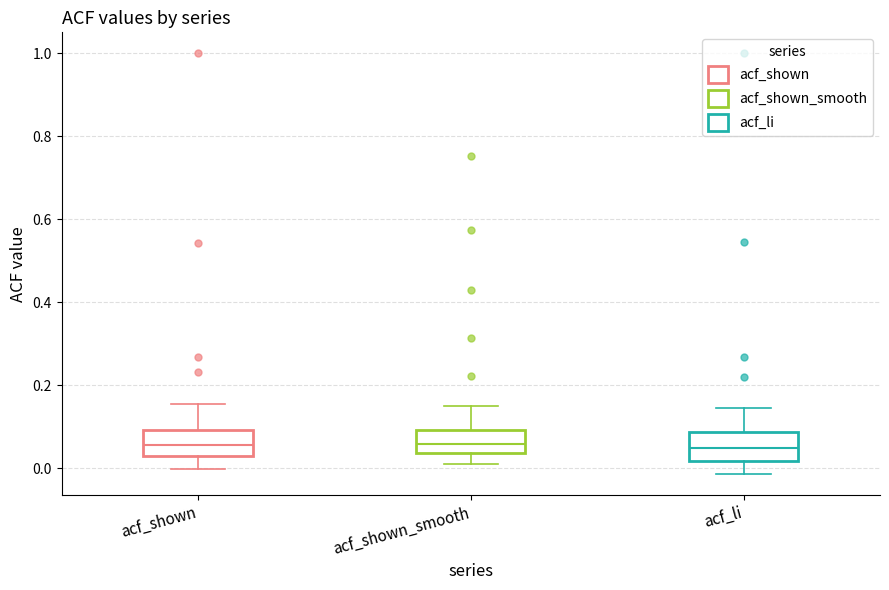

Reading left to right, transcribe this box plot: for each box, give where its median line is, the range the box spans, and where its two whiskers end, as read against the y-axis. The values are not printed on the chart, so give them approximately, as read against the axis.

acf_shown: median 0.06, box 0.02 to 0.10, whiskers 0.00 to 0.16
acf_shown_smooth: median 0.06, box 0.04 to 0.10, whiskers 0.02 to 0.14
acf_li: median 0.04, box 0.02 to 0.08, whiskers -0.02 to 0.14